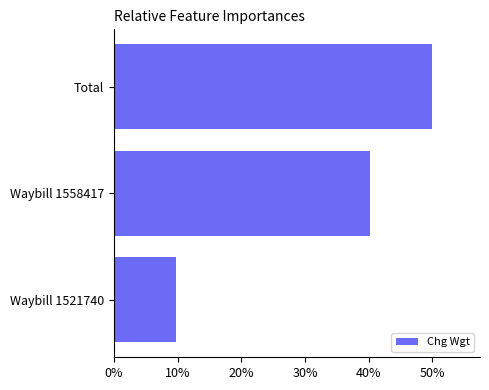

What is the minimum value shown in the chart?

0.1